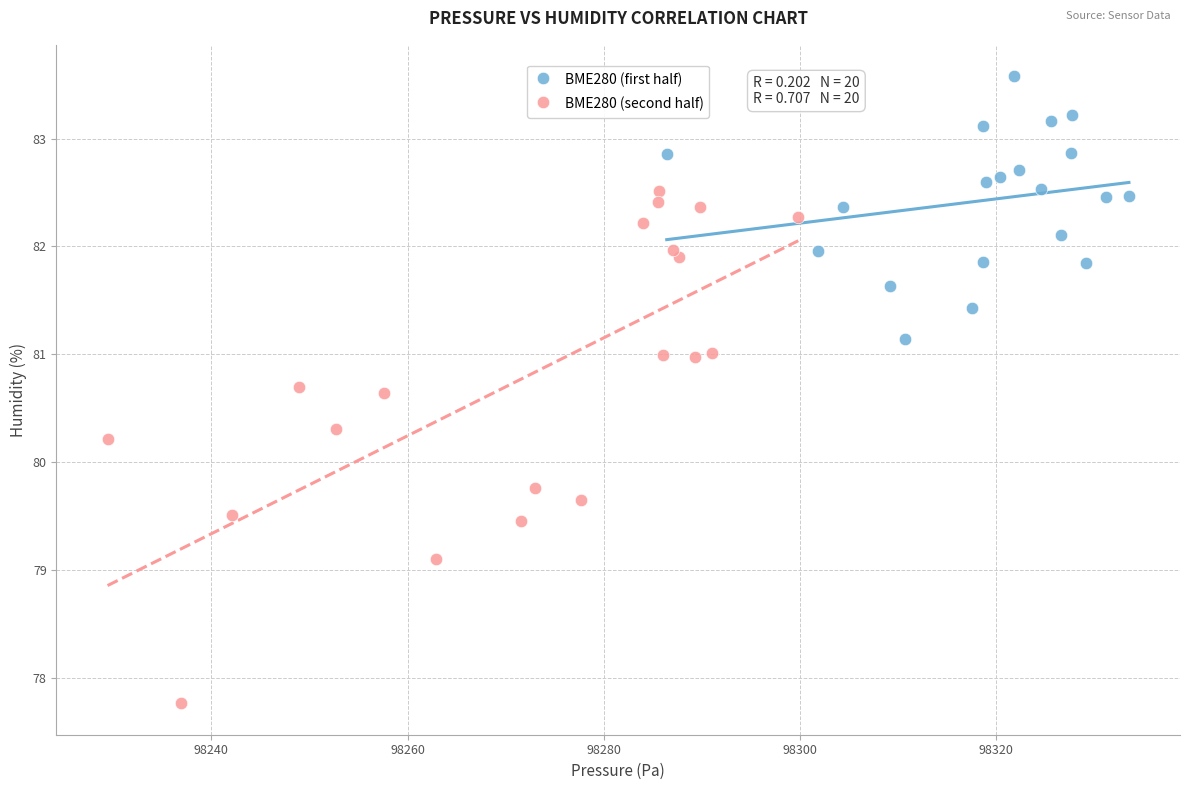

Which series reaches the maximum Y coordinate?

BME280 (first half)